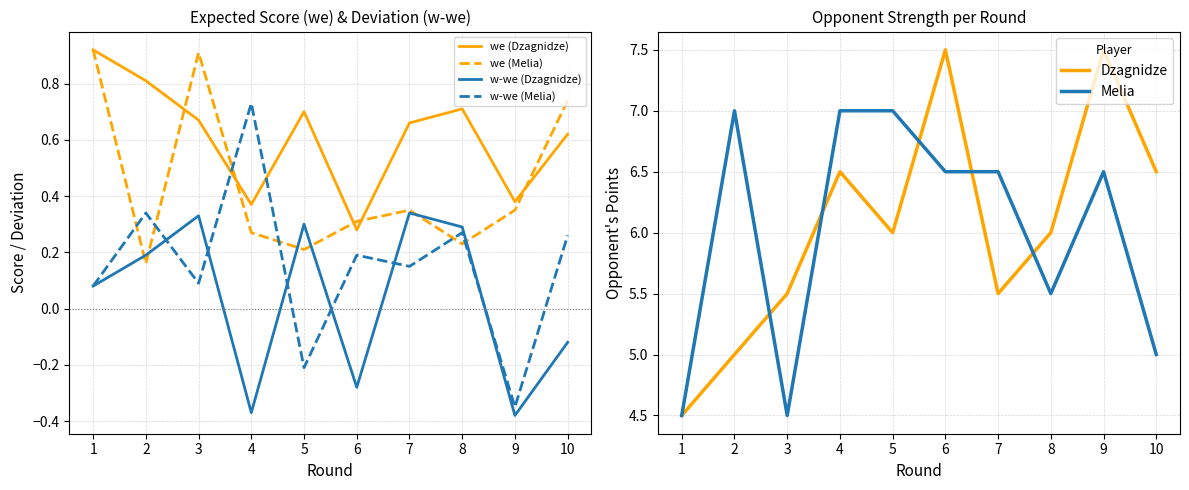

What is the difference between the second highest and minimum values in the w-we (Melia) series?

0.7